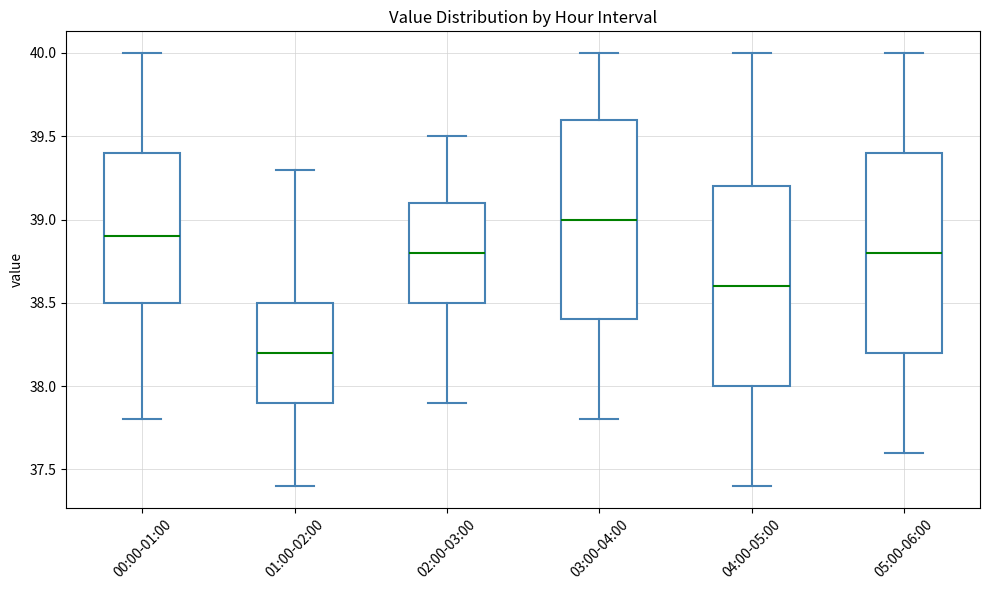

Reading left to right, read every box against the y-axis: the position of its median line, the range the box covers, and the ends of its whiskers. The values are not printed on the chart, so give them approximately, as read against the axis.

00:00-01:00: median 38.9, box 38.5 to 39.4, whiskers 37.8 to 40.0
01:00-02:00: median 38.2, box 37.9 to 38.5, whiskers 37.4 to 39.3
02:00-03:00: median 38.8, box 38.5 to 39.1, whiskers 37.9 to 39.5
03:00-04:00: median 39.0, box 38.4 to 39.6, whiskers 37.8 to 40.0
04:00-05:00: median 38.6, box 38.0 to 39.2, whiskers 37.4 to 40.0
05:00-06:00: median 38.8, box 38.2 to 39.4, whiskers 37.6 to 40.0